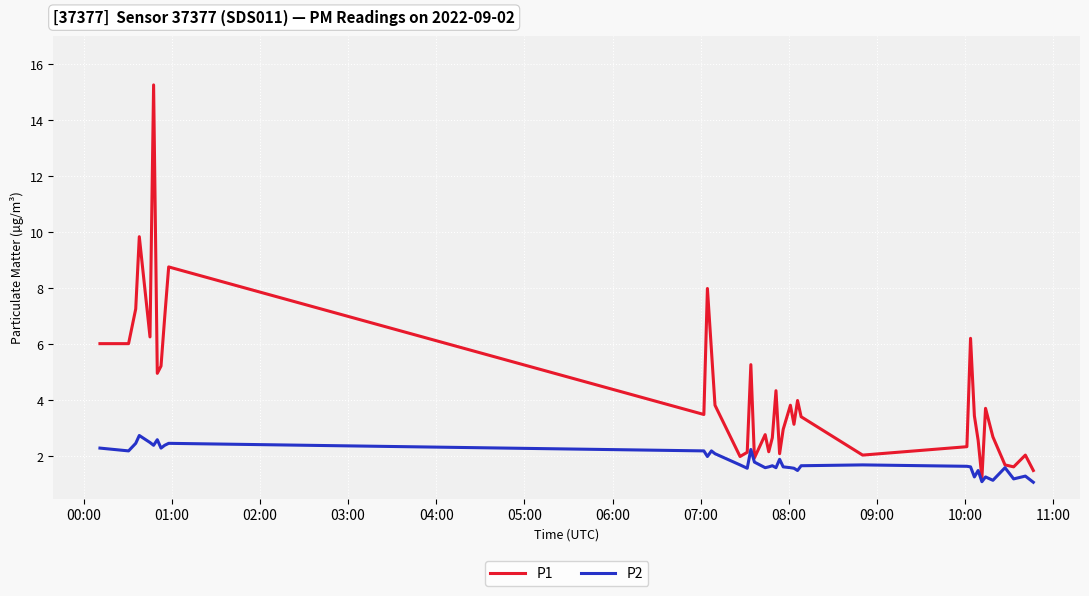

What is the highest value of the P1 series?

15.3